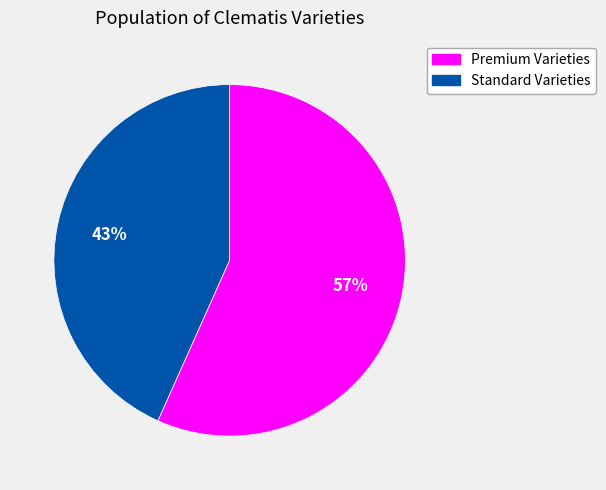

Does any single category account for the majority?

Yes